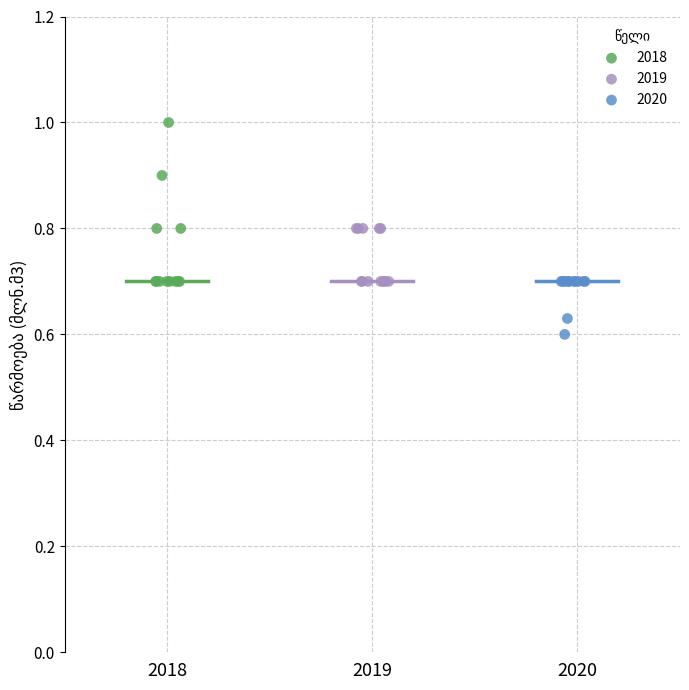

Which series contains the lowest Y value?

2020